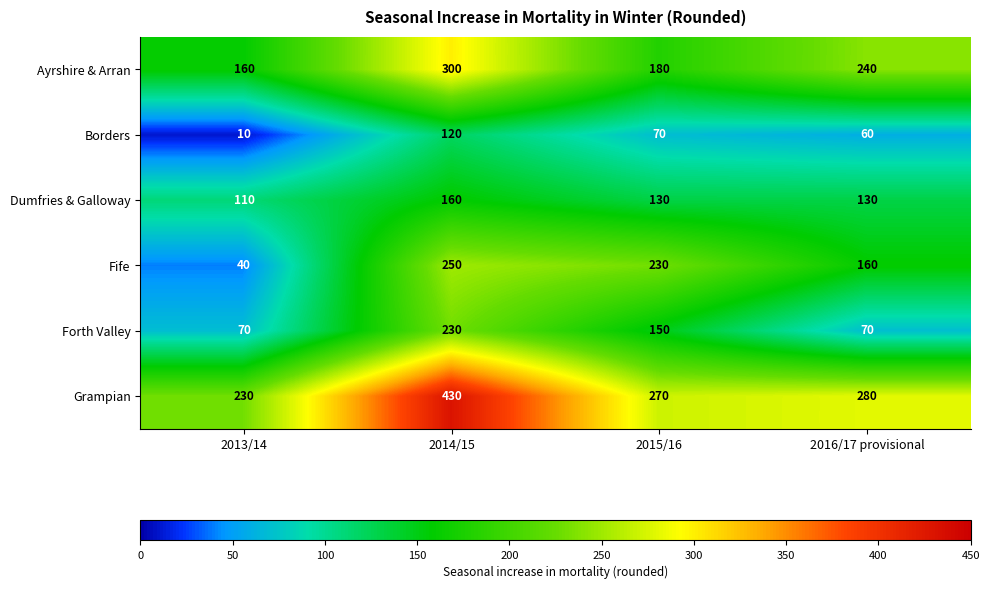

At which category is the sum across all series the highest?

2014/15